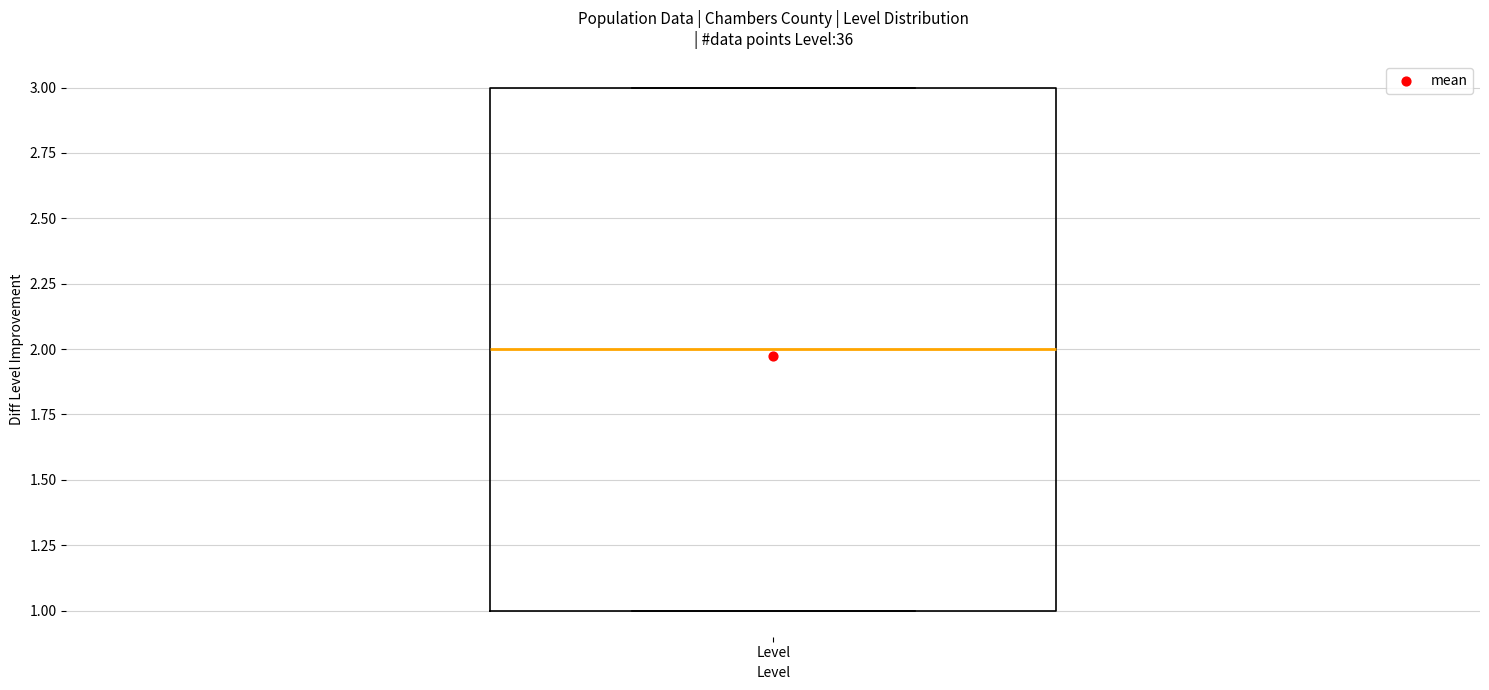

Transcribe this box plot: give where the median line is, the range the box spans, and where the two whiskers end, as read against the y-axis. The values are not printed on the chart, so give them approximately, as read against the axis.

median 2, box 1 to 3, whiskers 1 to 3